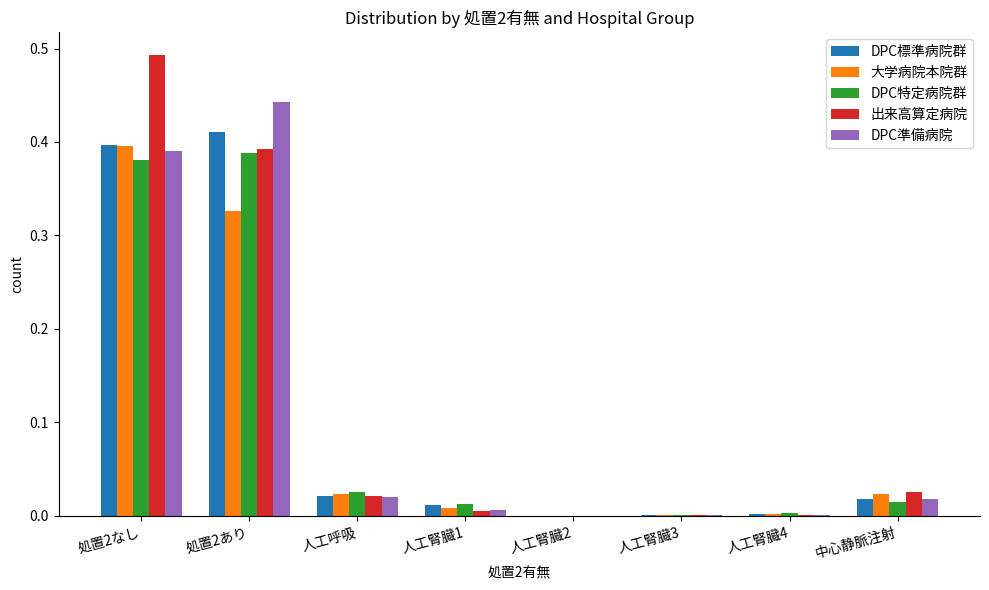

At which category is the sum across all series the highest?

処置2なし